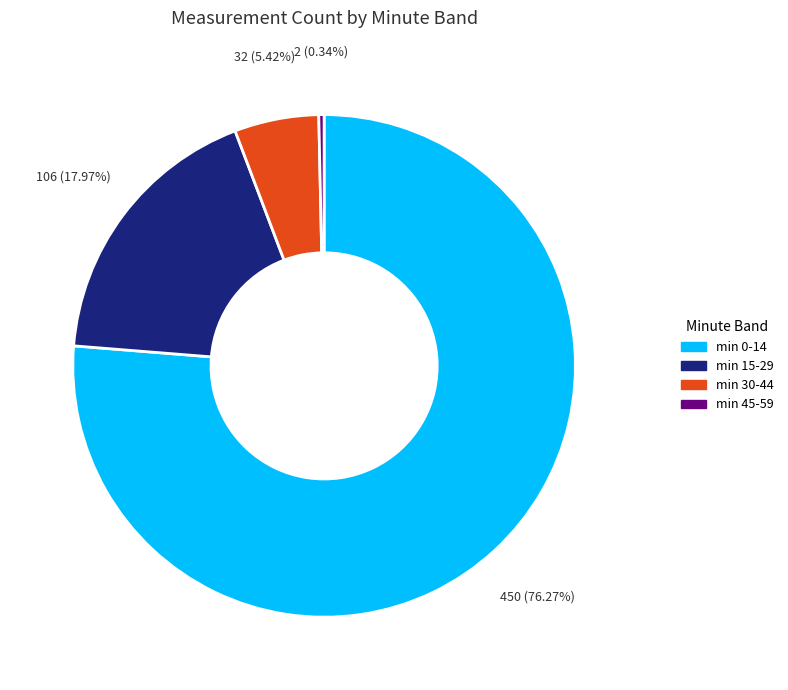

Count the number of slices in the pie.

4